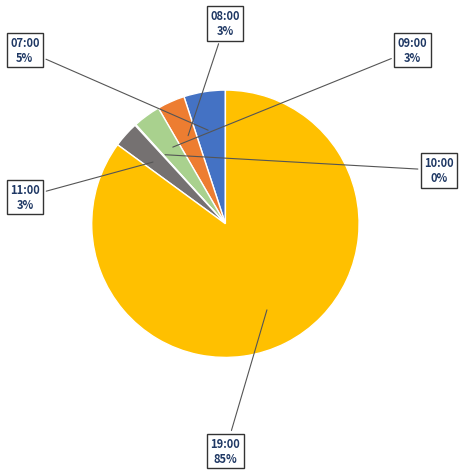

True or false: 11:00 accounts for 3% of the total.

True